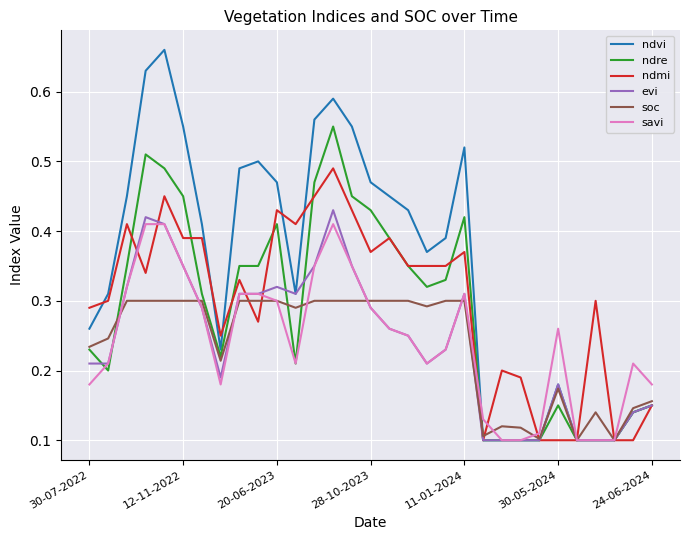

Which series has the largest range (max minus min)?

ndvi